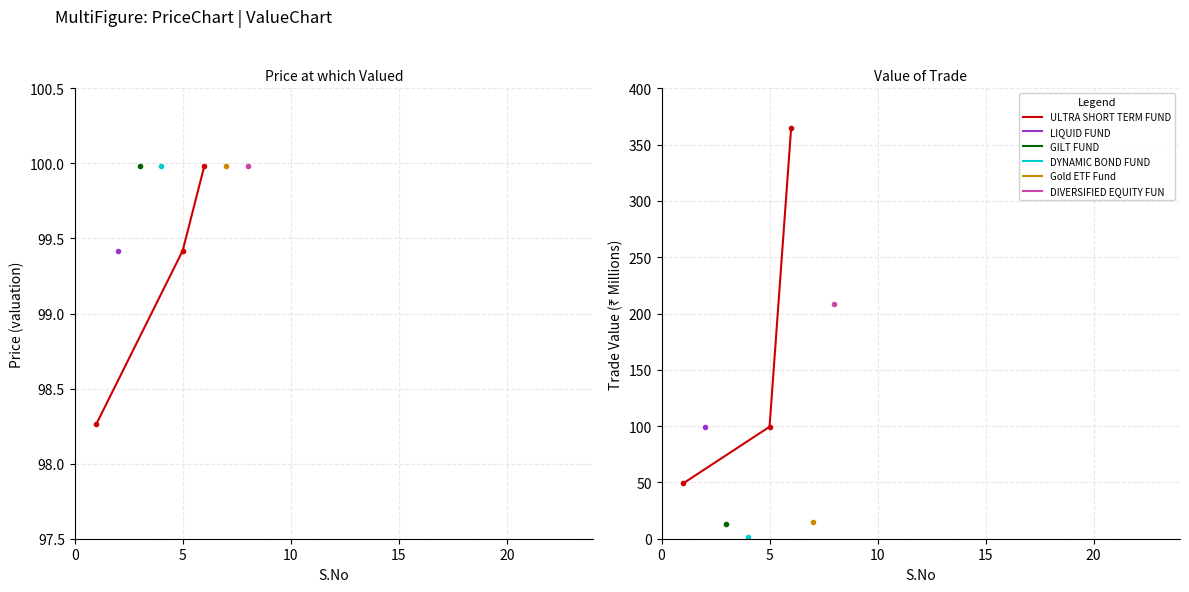

How many lines are shown in the chart?

1